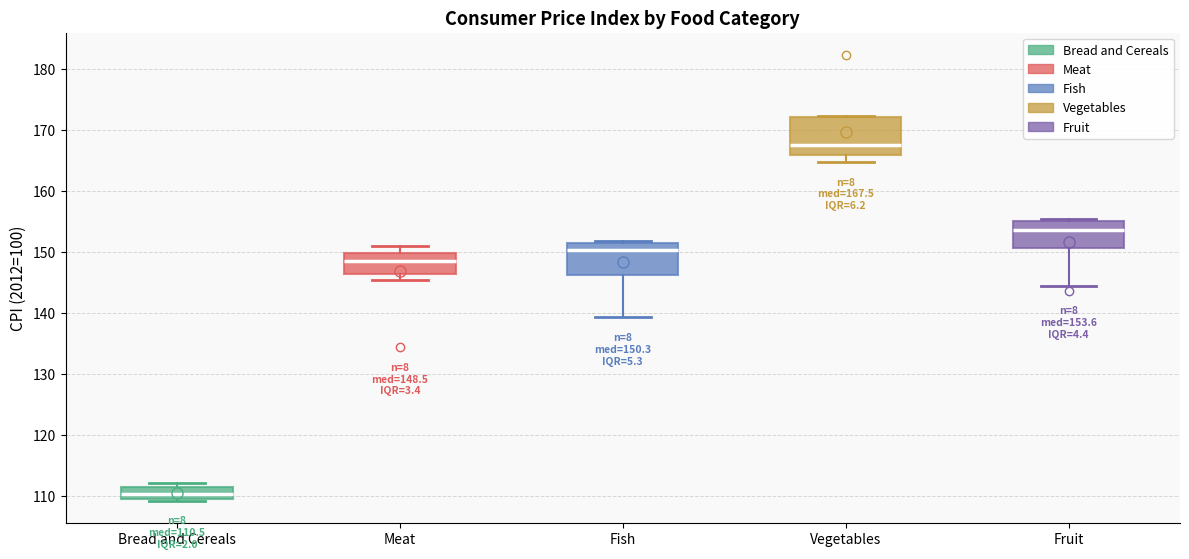

Which box has the highest median line?

Vegetables